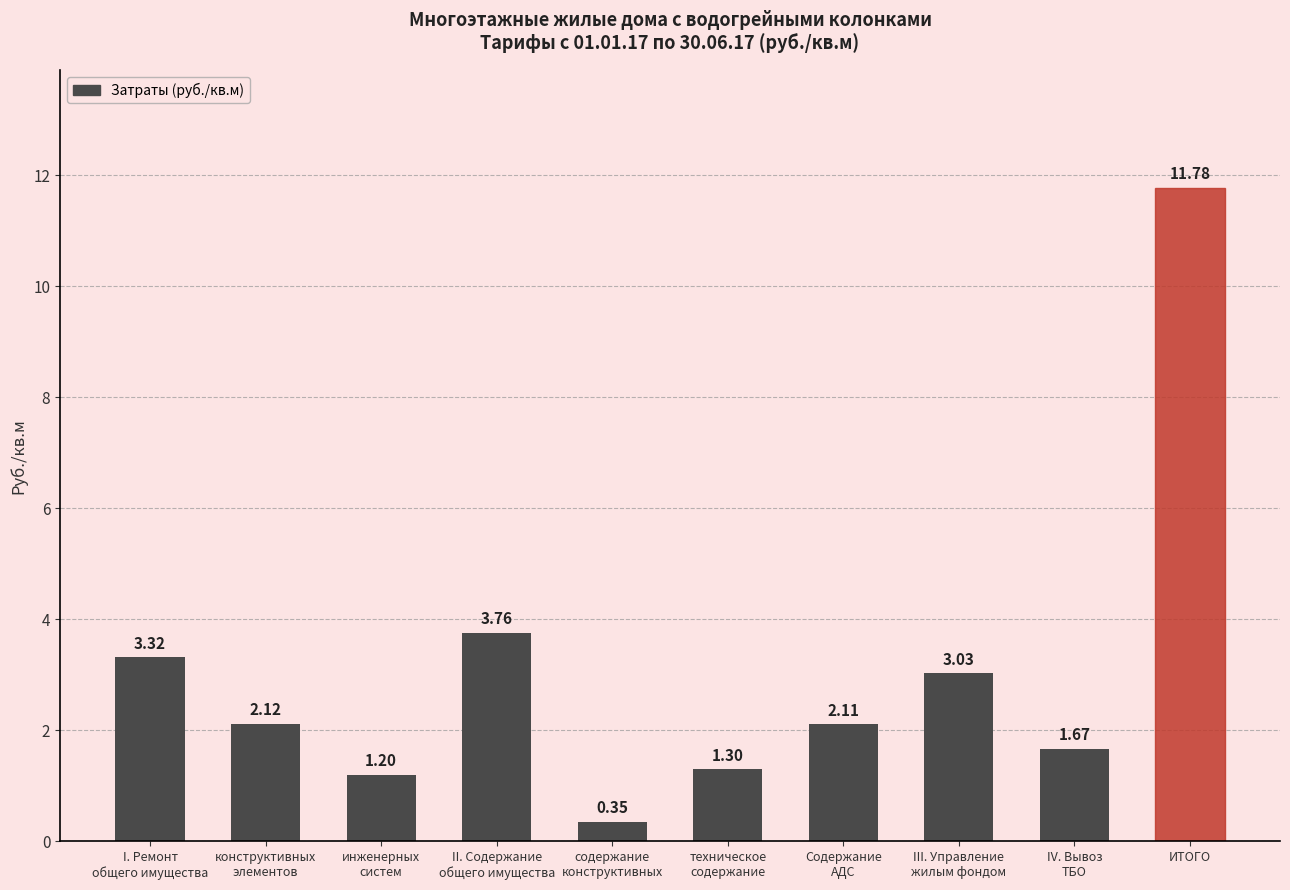

How many data points are above 2?

6